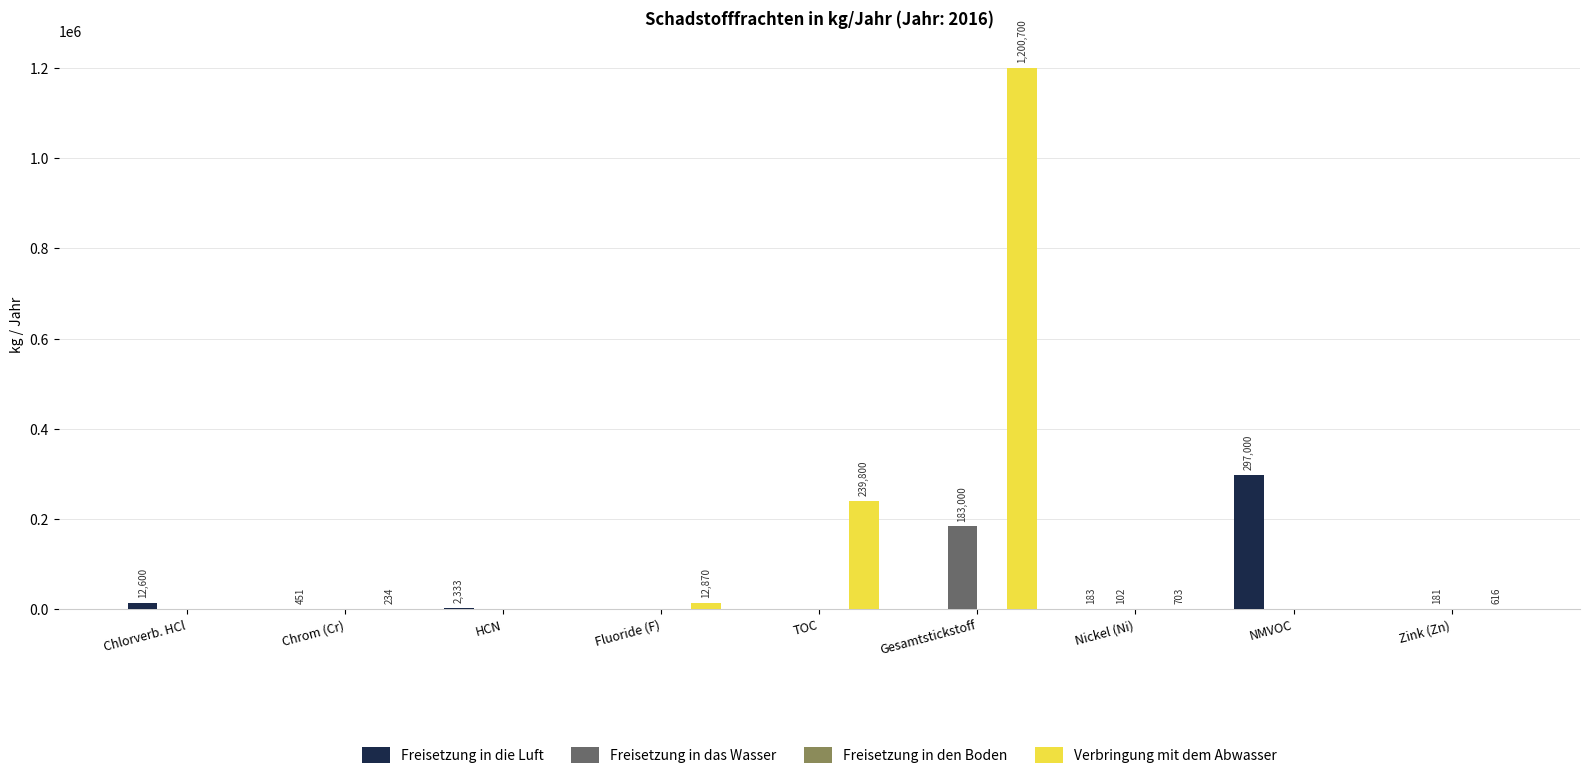

What is the sum of all Freisetzung in die Luft values?

312567